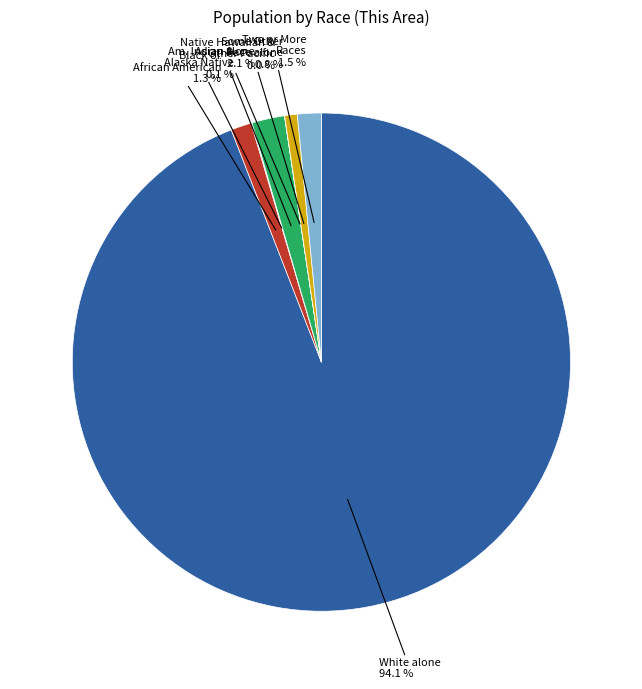

What is the smallest slice in the pie chart?

Native Hawaiian and Other Pacific